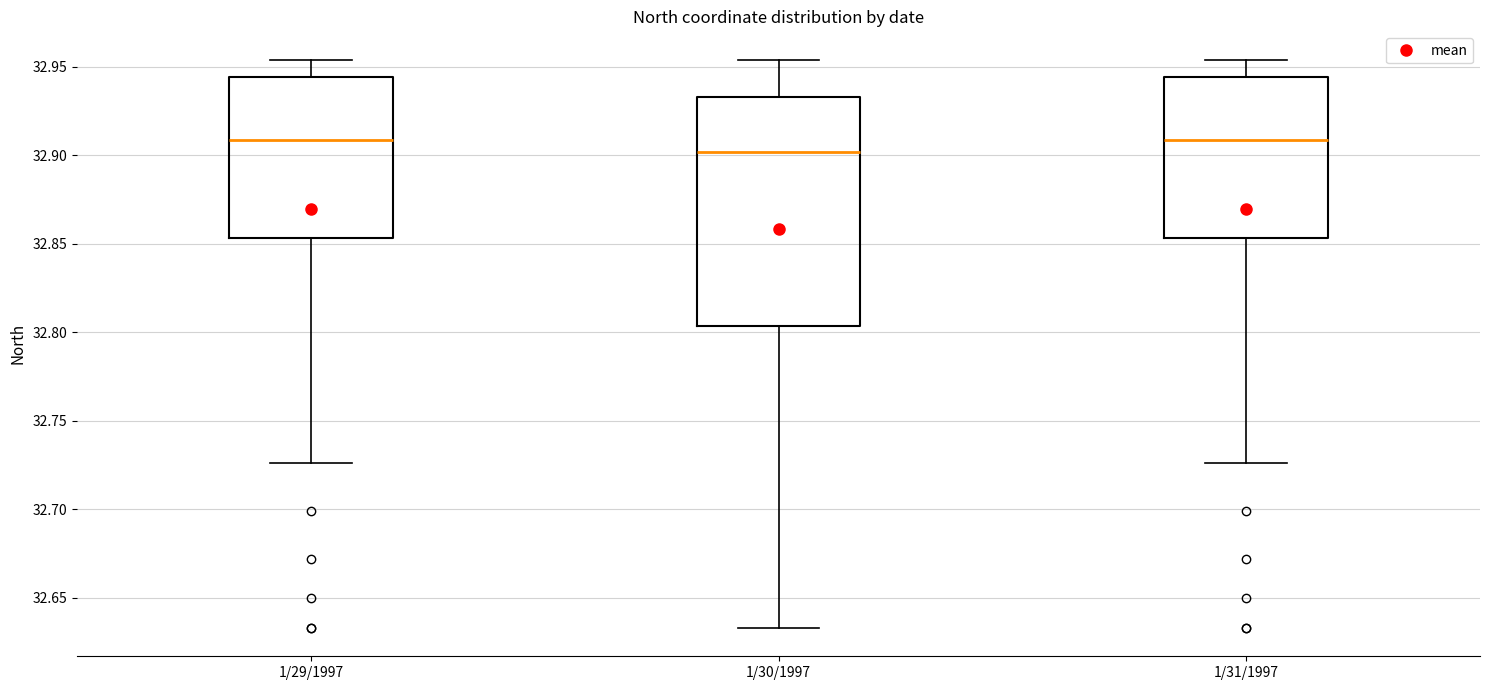

Reading left to right, transcribe this box plot: for each box, give where its median line is, the range the box spans, and where its two whiskers end, as read against the y-axis. The values are not printed on the chart, so give them approximately, as read against the axis.

1/29/1997: median 32.910, box 32.855 to 32.945, whiskers 32.725 to 32.955
1/30/1997: median 32.900, box 32.805 to 32.935, whiskers 32.635 to 32.955
1/31/1997: median 32.910, box 32.855 to 32.945, whiskers 32.725 to 32.955